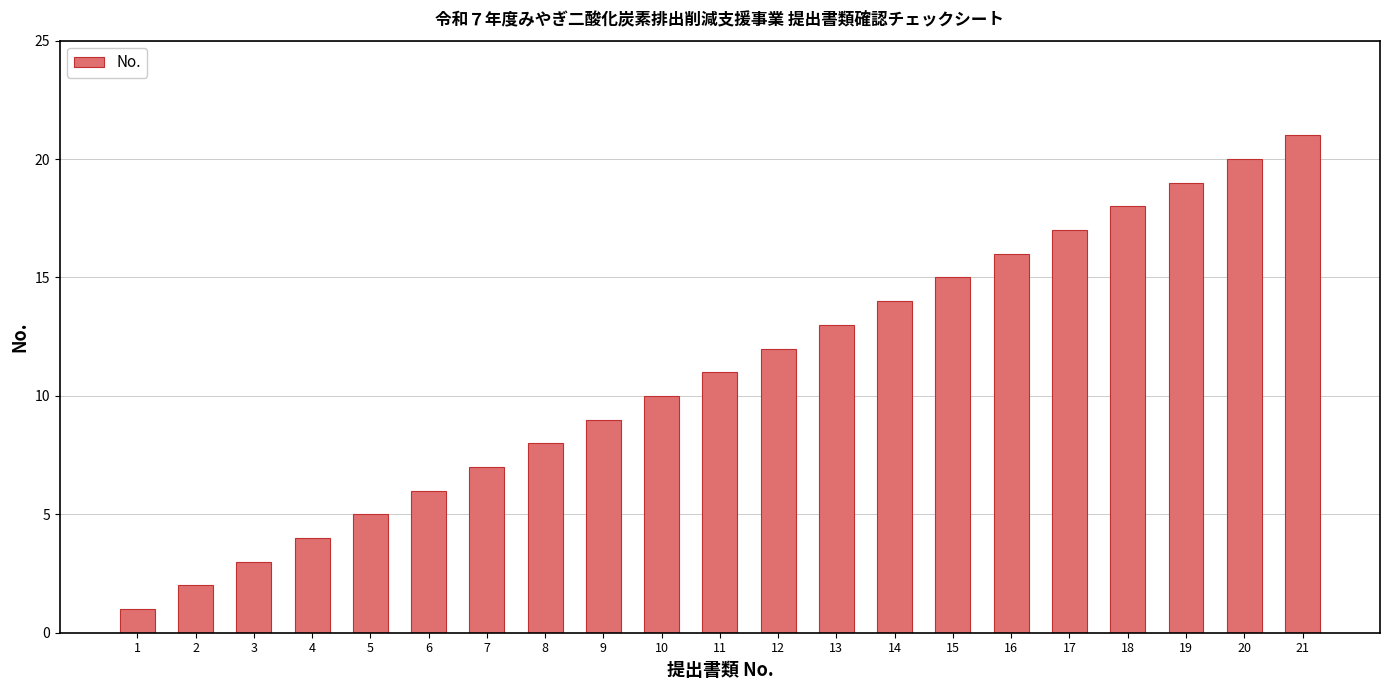

Which has a higher value, 13 or 15?

15